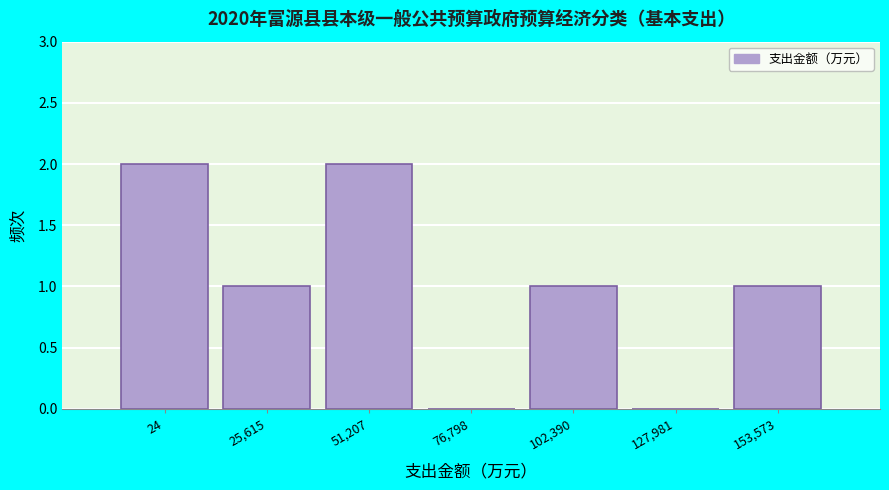

Reading left to right, list all the values displayed in this chart.

24=2	25,615=1	51,207=2	76,798=0	102,390=1	127,981=0	153,573=1